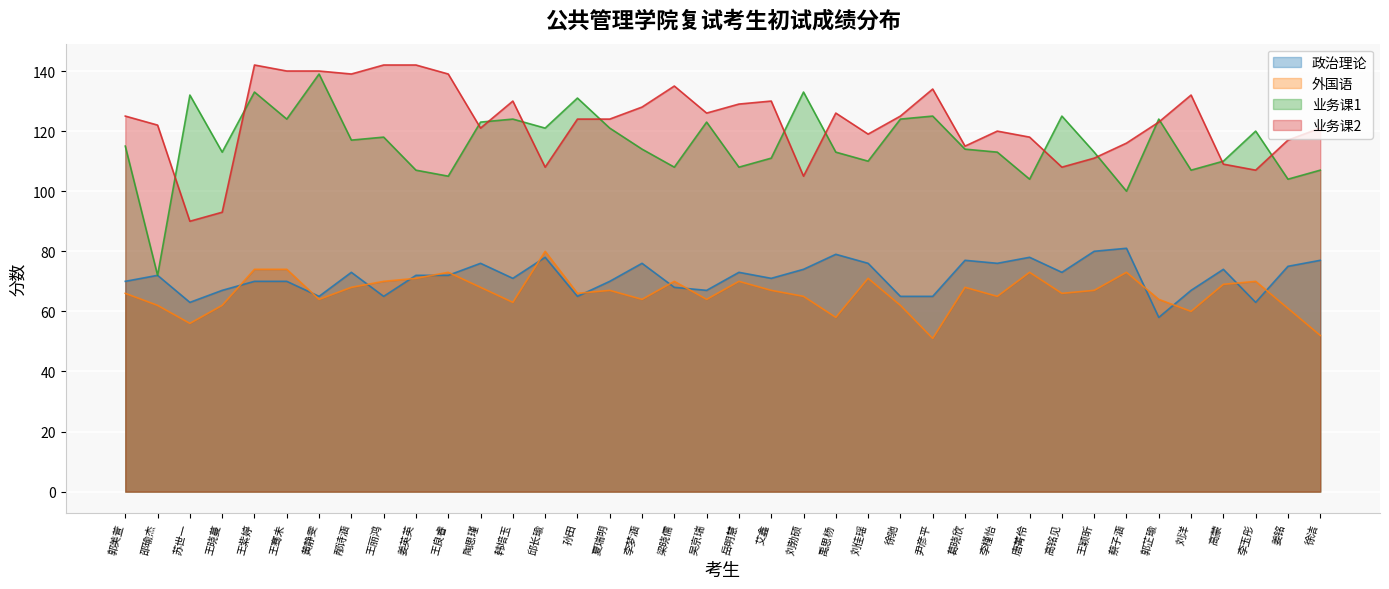

What is the maximum value shown in the chart?

142